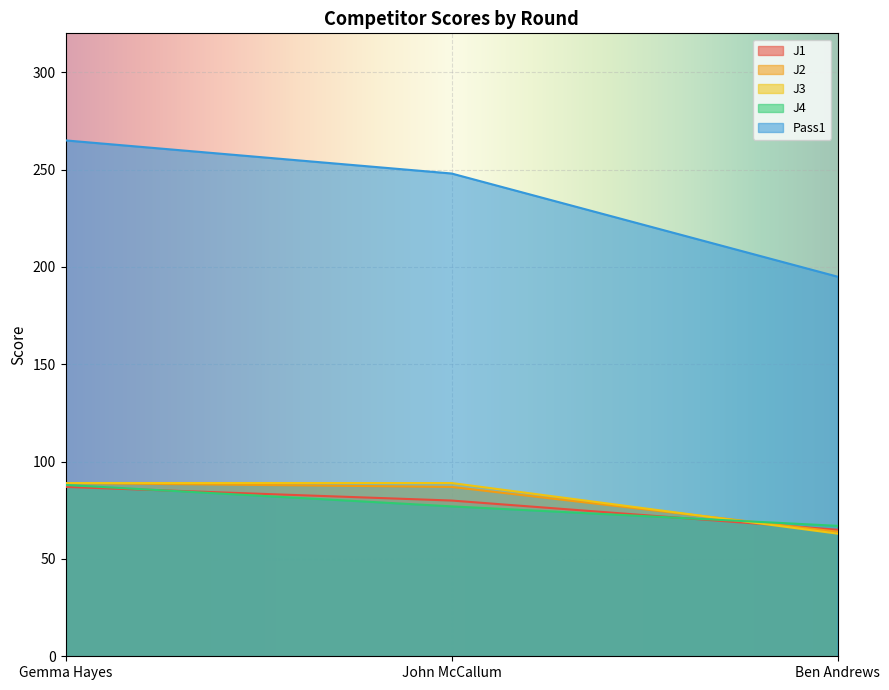

What is the sum of all J3 values?

241